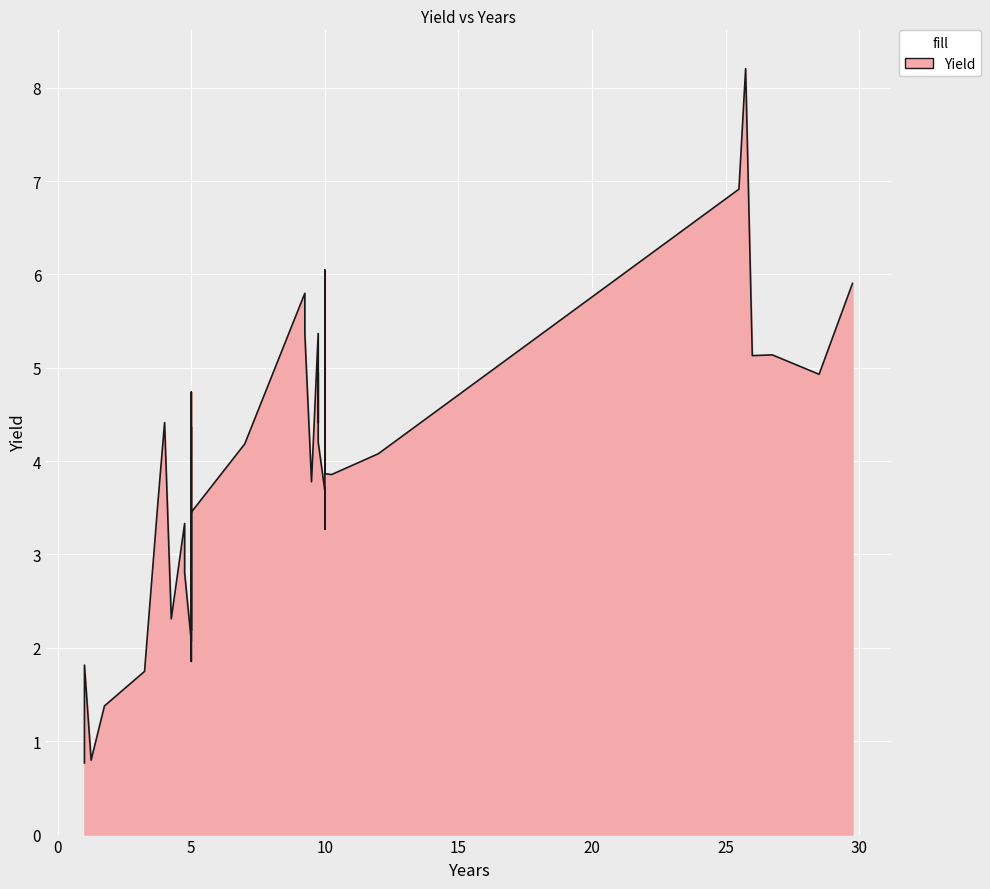

What is the value of the 30th point from the left?

4.2